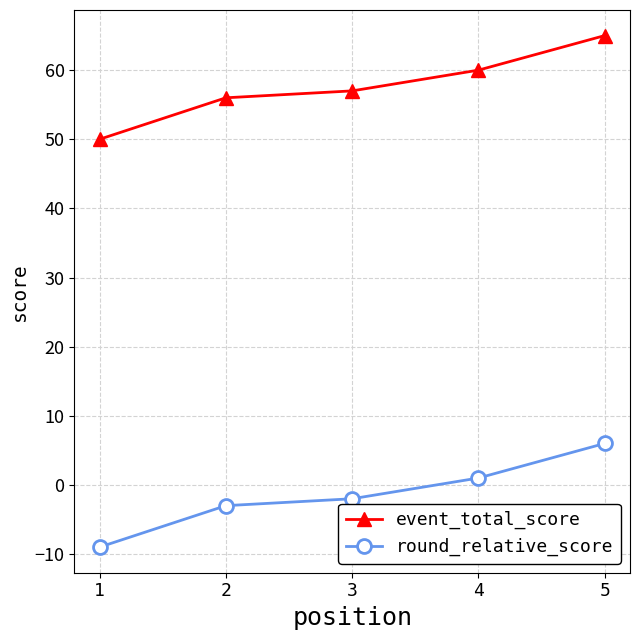

How many negative values does the round_relative_score series have?

3